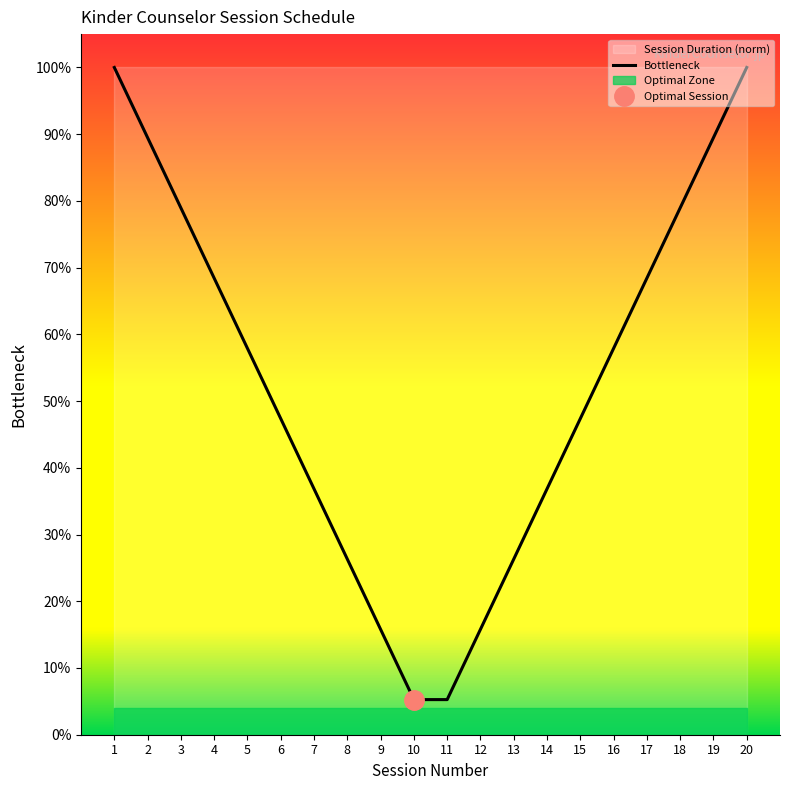

Reading left to right, extract all data points from this chart.

1=1.0	2=0.9	3=0.8	4=0.7	5=0.6	6=0.5	7=0.4	8=0.3	9=0.2	10=0.1	11=0.1	12=0.2	13=0.3	14=0.4	15=0.5	16=0.6	17=0.7	18=0.8	19=0.9	20=1.0